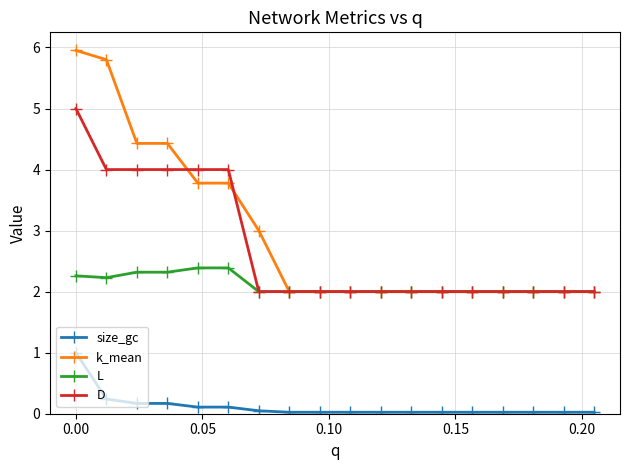

What is the value of the D point at the 18th from the left?

2.0